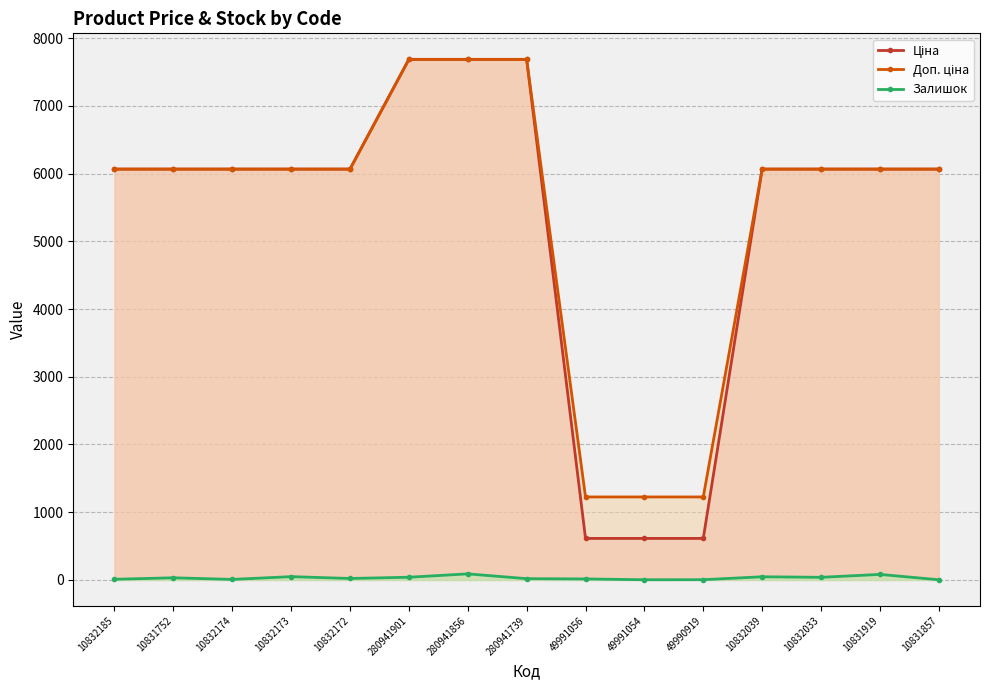

What is the difference between the maximum and minimum values in the Ціна series?

7075.4